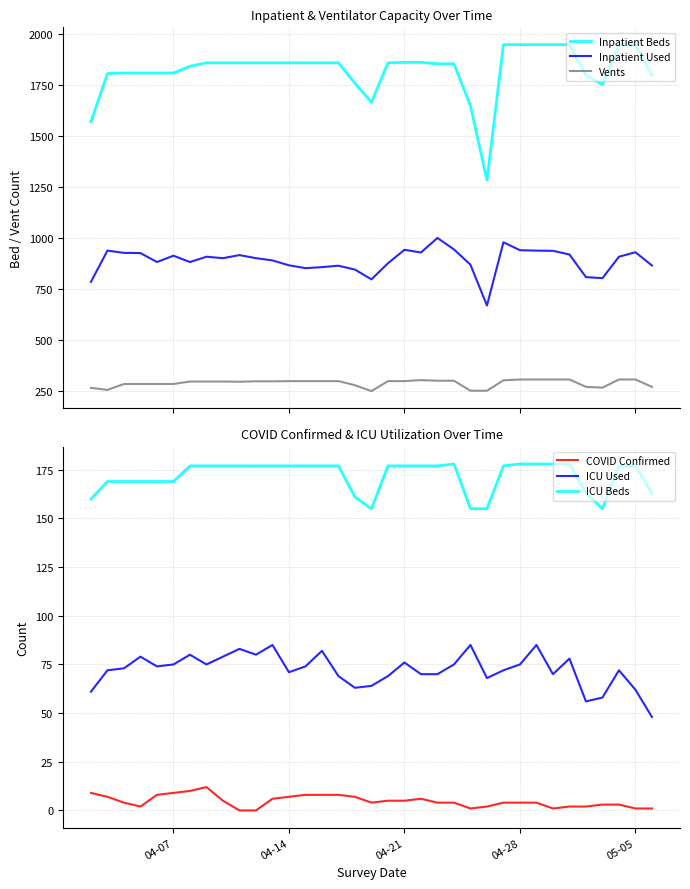

True or false: Inpatient Beds and Inpatient Used cross at least once.

False